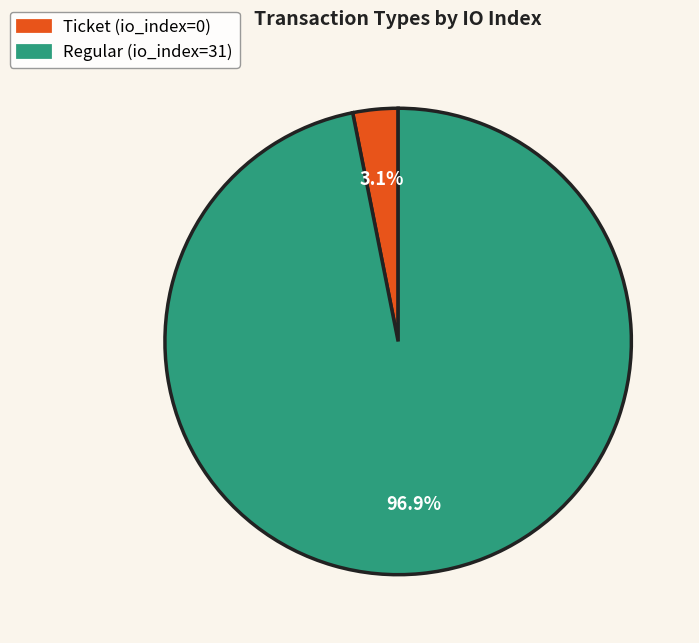

To the nearest percent, what is the combined percentage of Ticket and Regular?

100%